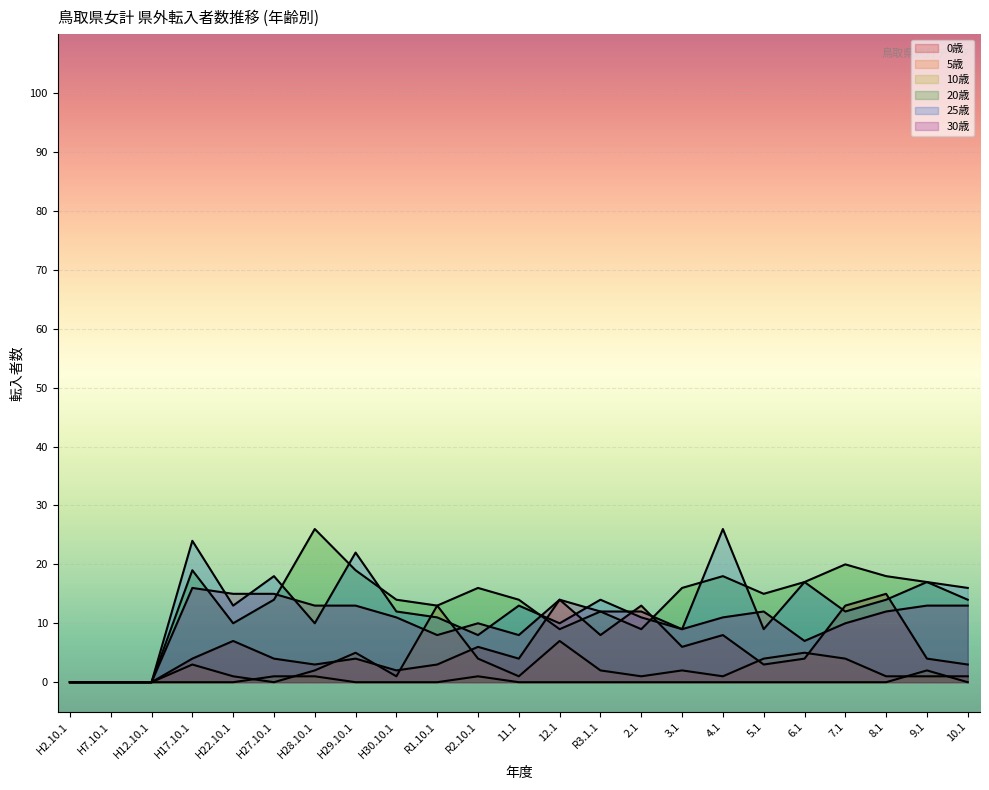

Which series has the widest spread of values?

20歳